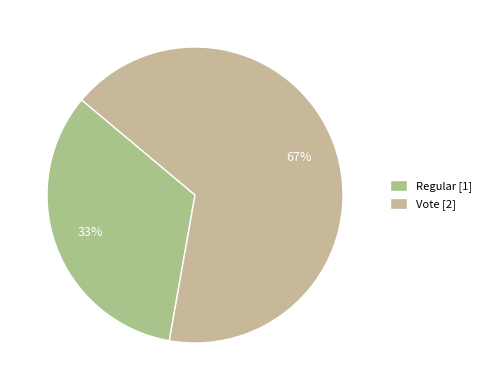

How many slices are in this pie chart?

2